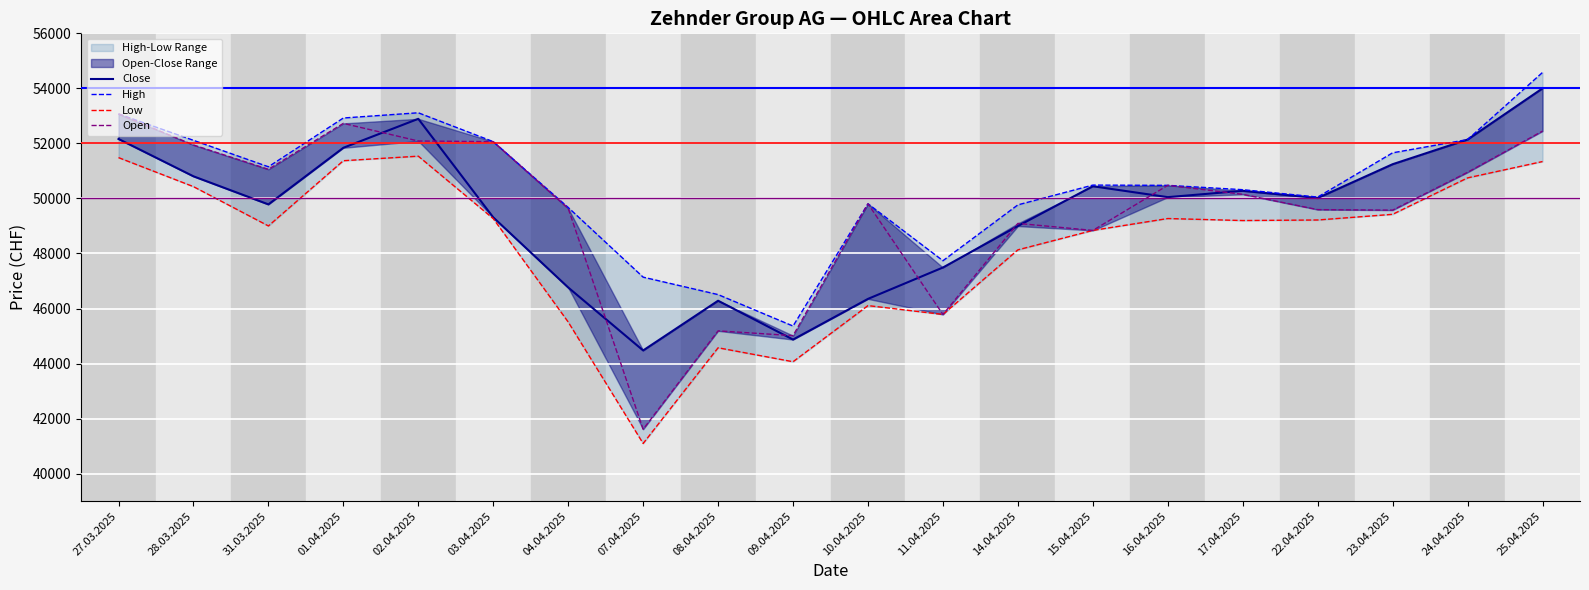

What value does the High series have at 02.04.2025, to the nearest 50?

53100